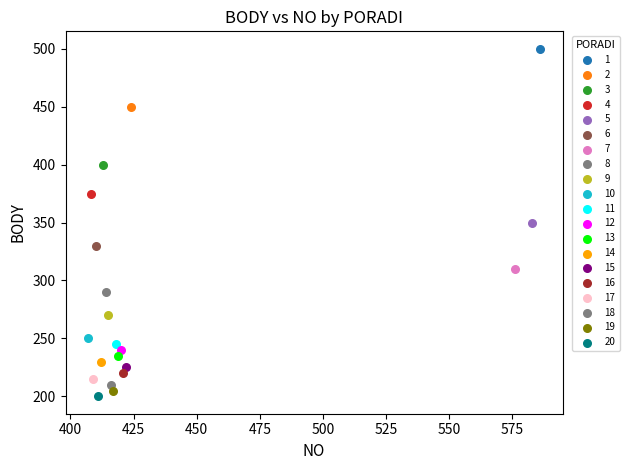

Which series contains the lowest Y value?

20